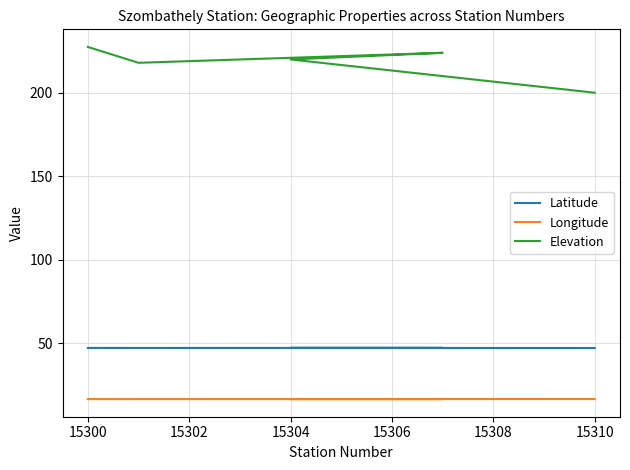

Is the value of Longitude at 15298 greater than the value of Latitude at 15300?

No